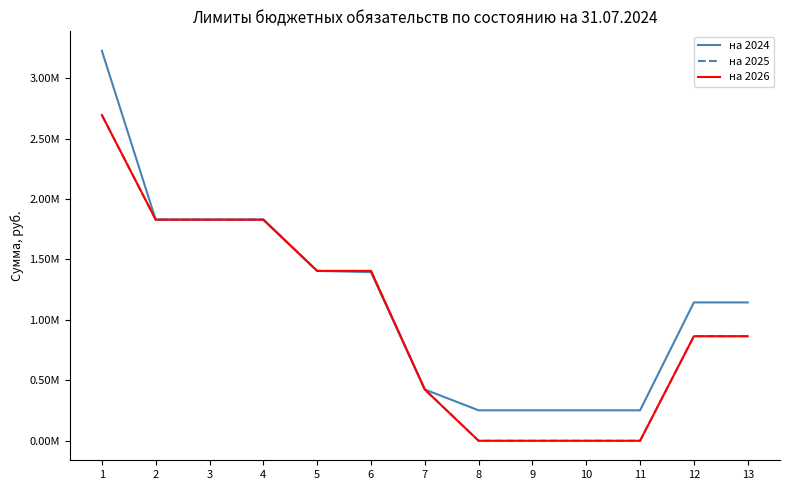

What is the difference between the maximum and minimum values in the на 2024 series?

2974250.0